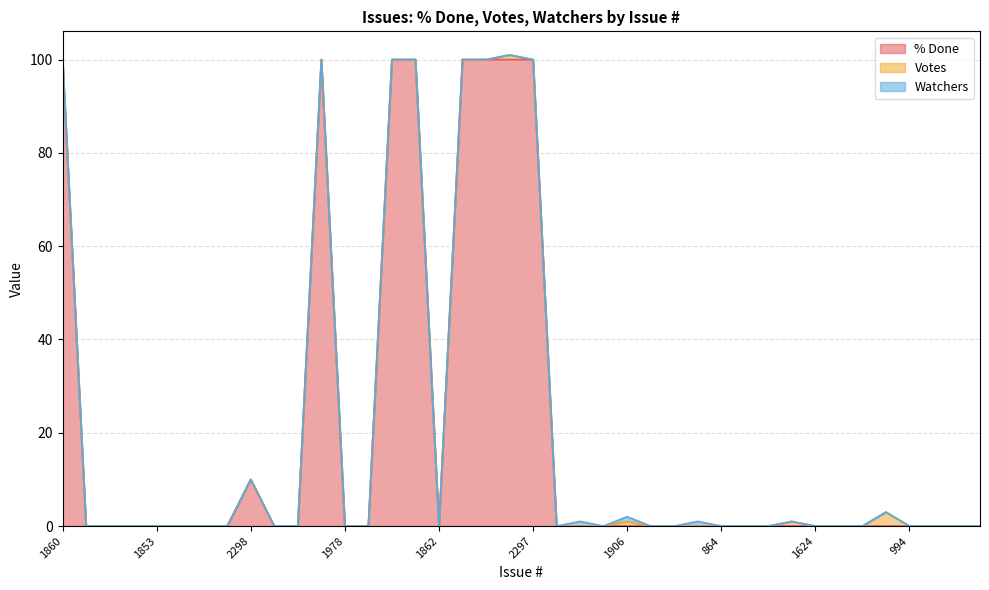

How many data points does each series have?

40